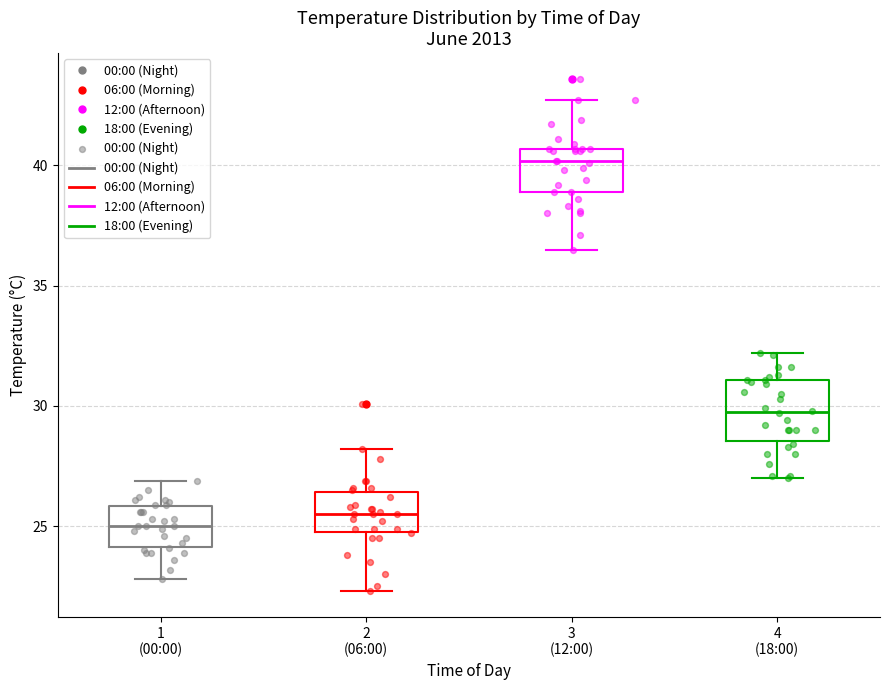

Reading left to right, read every box against the y-axis: the position of its median line, the range the box covers, and the ends of its whiskers. The values are not printed on the chart, so give them approximately, as read against the axis.

1 (00:00): median 25.0, box 24.0 to 26.0, whiskers 23.0 to 27.0
2 (06:00): median 25.5, box 25.0 to 26.5, whiskers 22.5 to 28.0
3 (12:00): median 40.0, box 39.0 to 40.5, whiskers 36.5 to 42.5
4 (18:00): median 30.0, box 28.5 to 31.0, whiskers 27.0 to 32.0